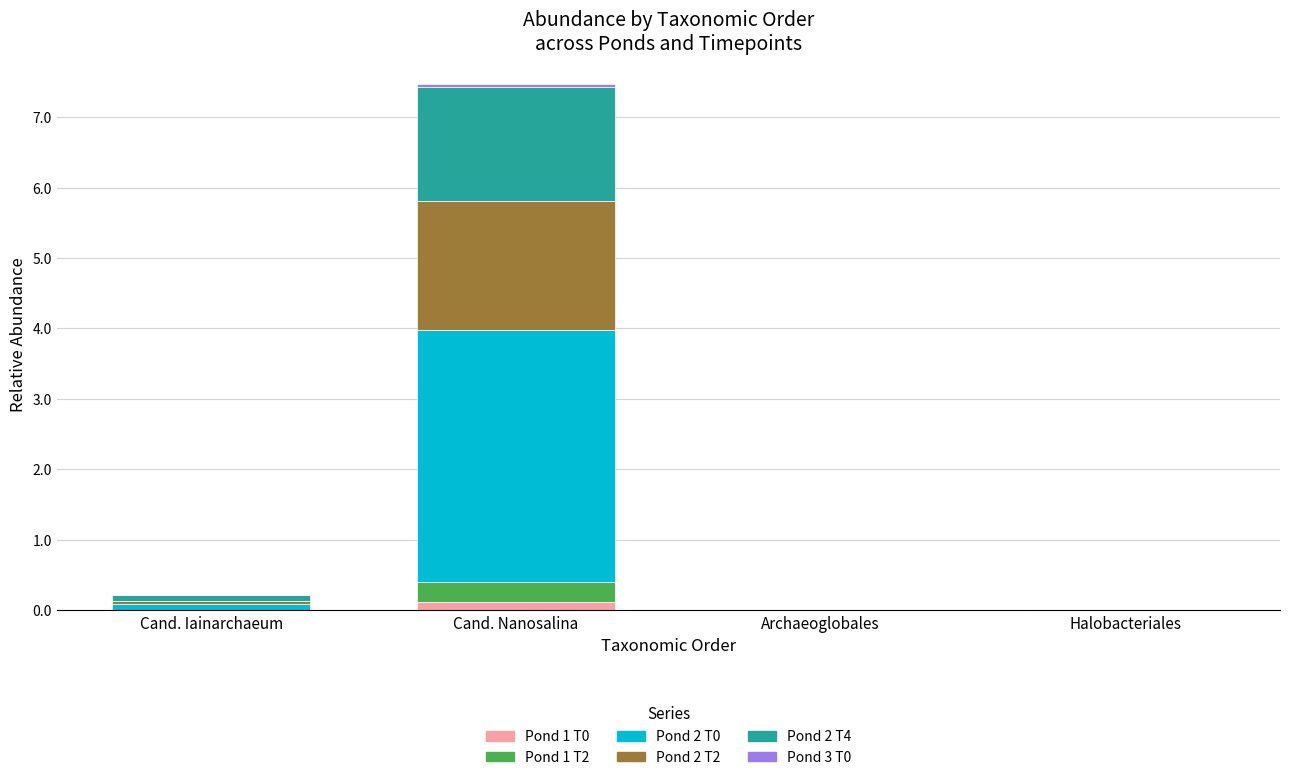

At Cand. Nanosalina, list the series in order from largest to smallest.

Pond 2 T0, Pond 2 T2, Pond 2 T4, Pond 1 T2, Pond 1 T0, Pond 3 T0